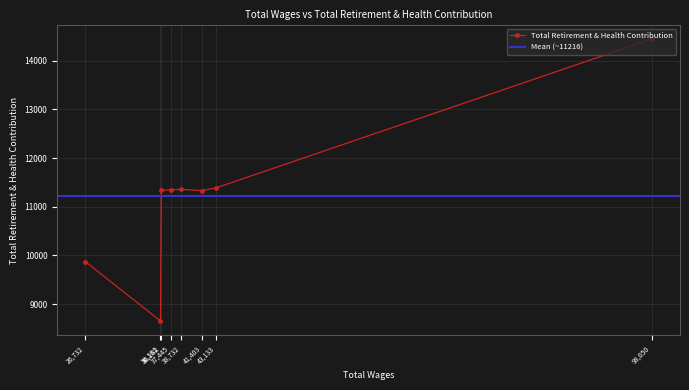

Reading left to right, what are all the values shown in this chart?

98050.0=14448	43133.0=11385	41403.0=11332	38732.0=11356	37445.0=11349	36282.0=11334	36181.0=8652	26732.0=9870